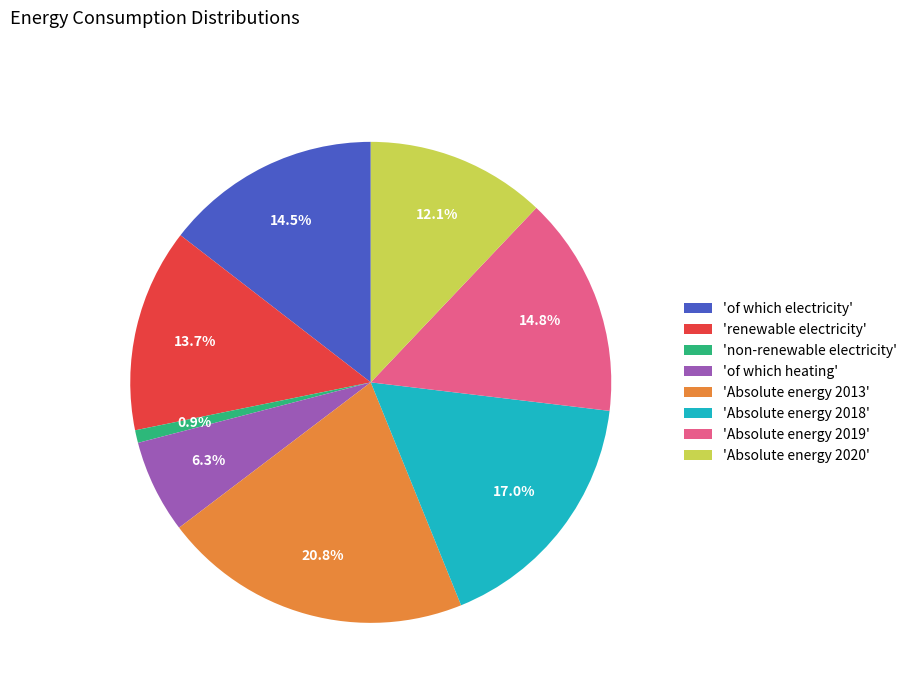

What is the largest slice in the pie chart?

'Absolute energy 2013'